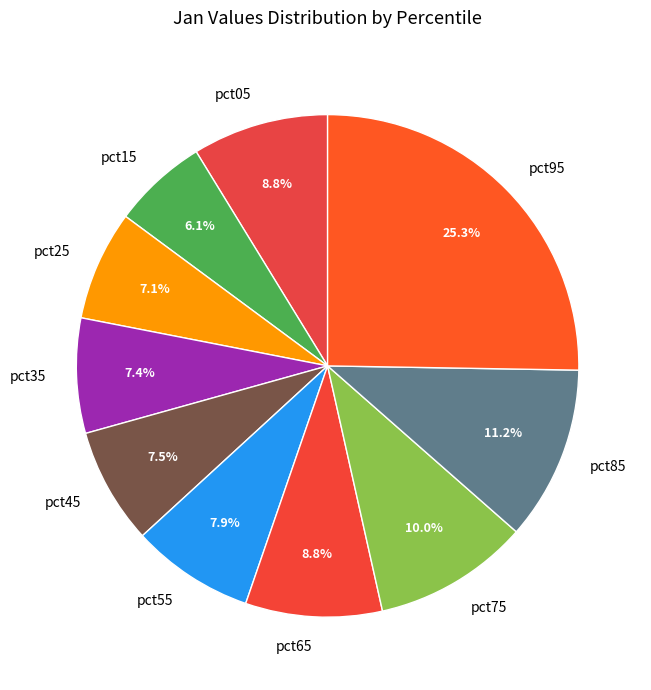

How many slices are in this pie chart?

10